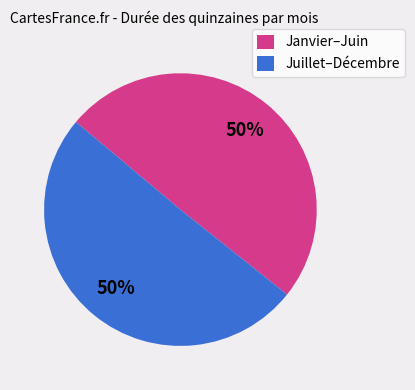

How many segments does this pie chart have?

2